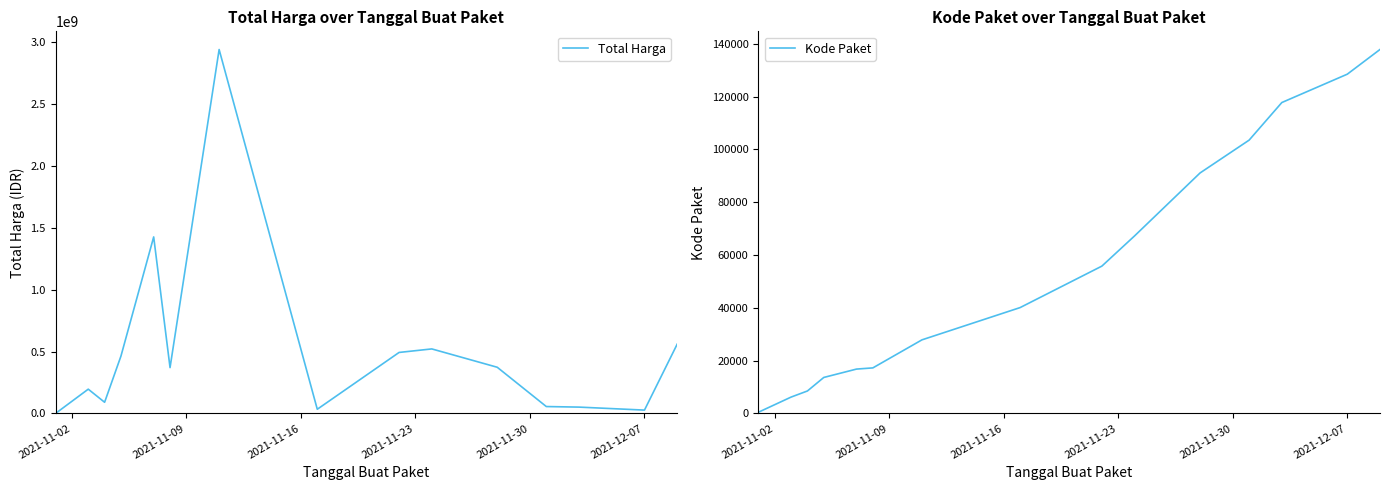

What is the minimum value for Kode Paket?

464